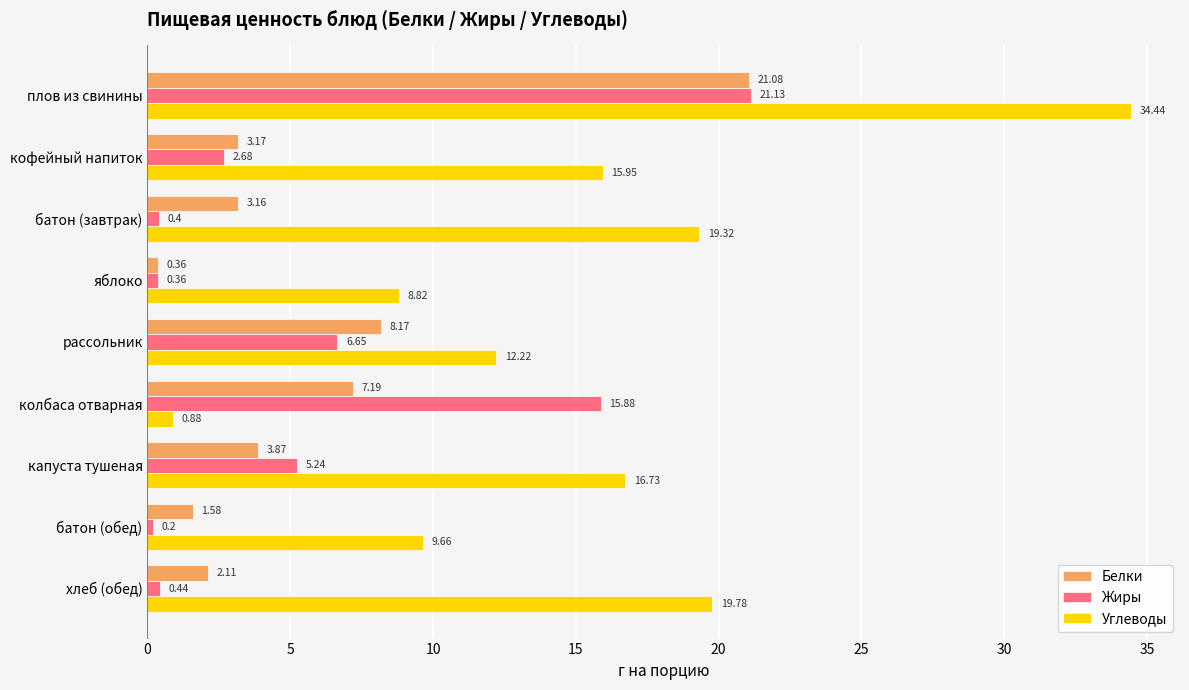

Which series has the largest total across all categories?

Углеводы